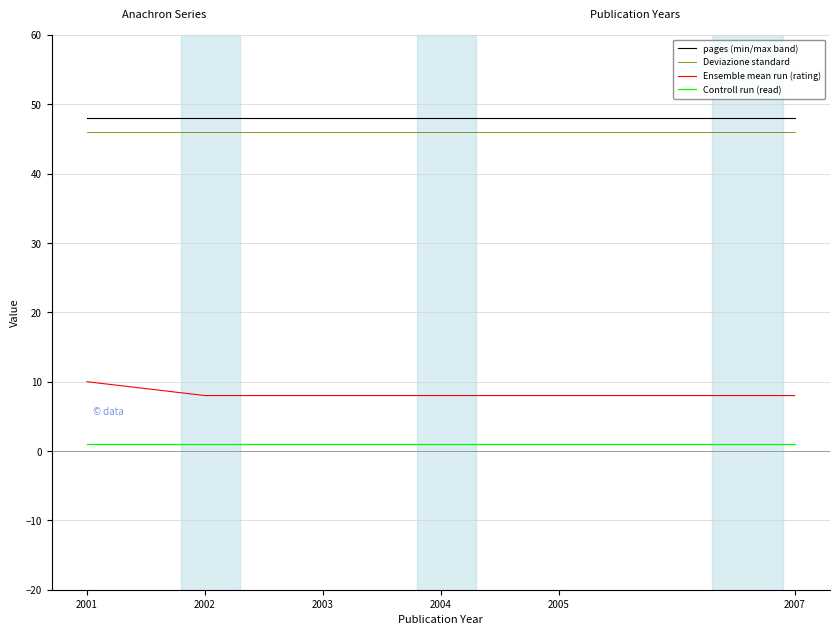

True or false: Ensemble mean run (rating) and Controll run (read) intersect in this chart.

False